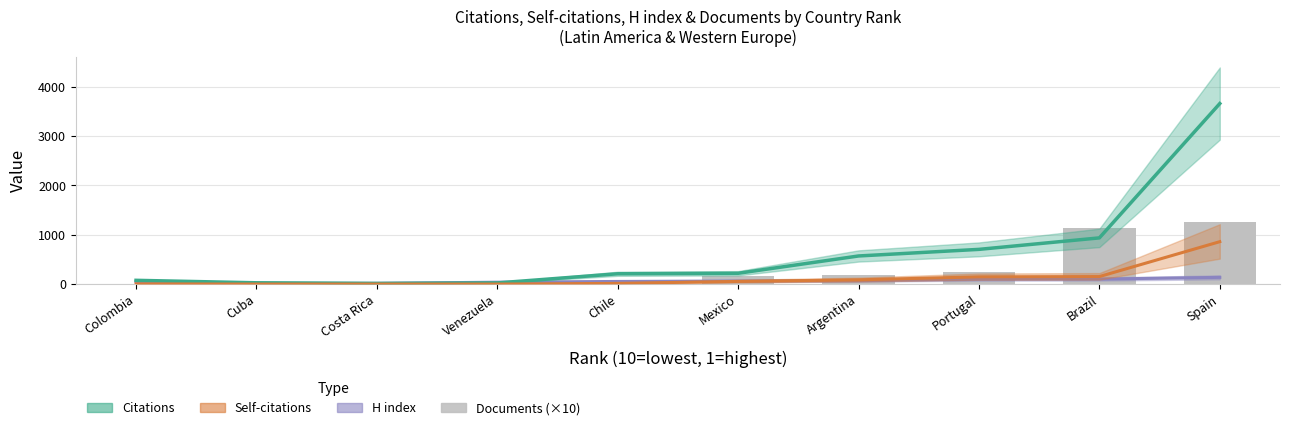

Rank the series at Portugal from lowest to highest value.

H index, Self-citations, Documents (×10), Citations